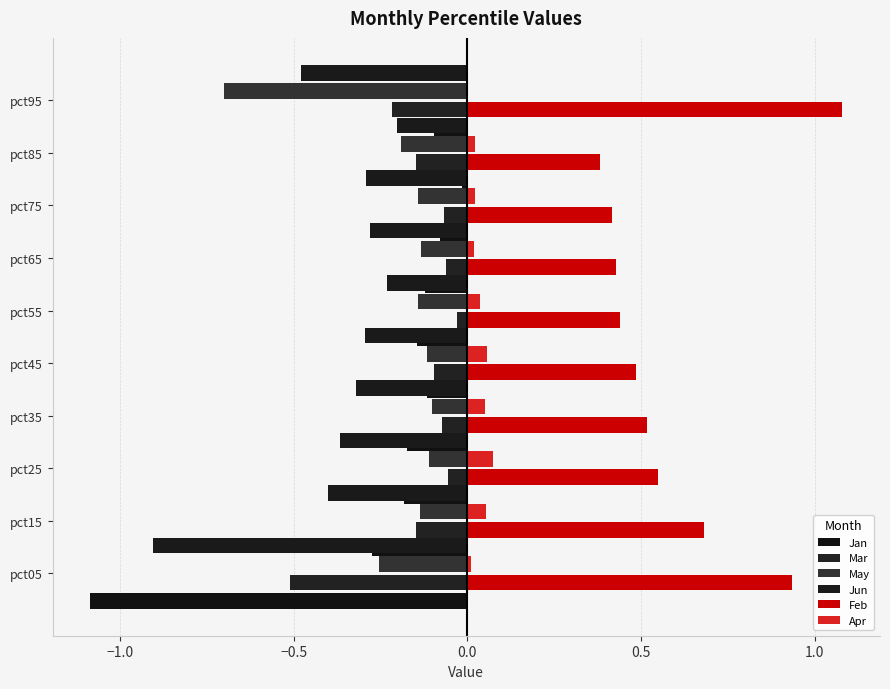

Are the bars grouped side by side (vs. stacked)?

Yes